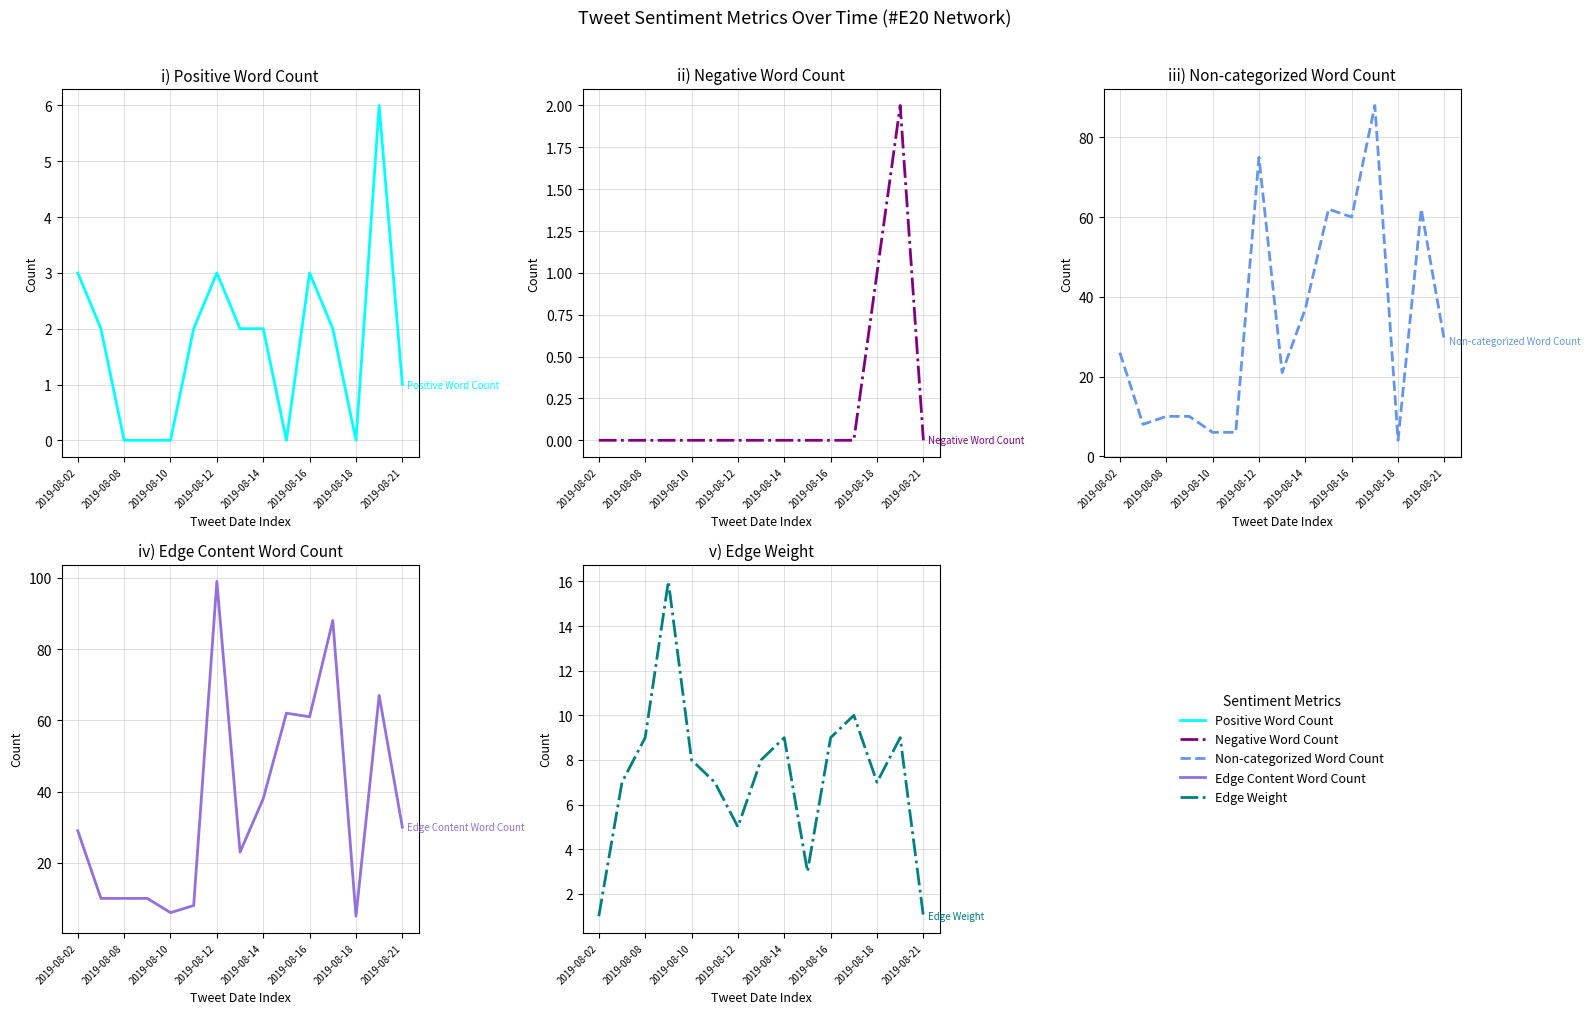

Is the value of Positive Word Count at 2019-08-16 greater than the value of Edge Weight at 13?

No